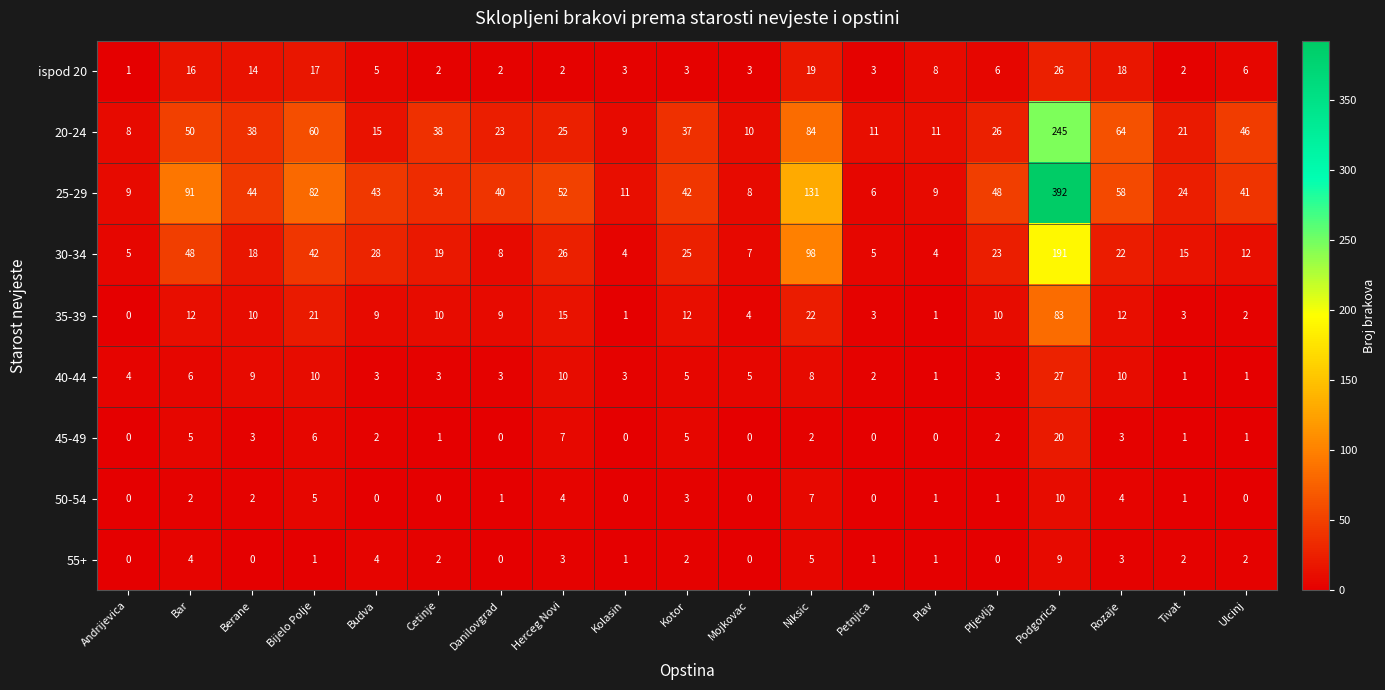

Which series has the largest total across all categories?

25-29